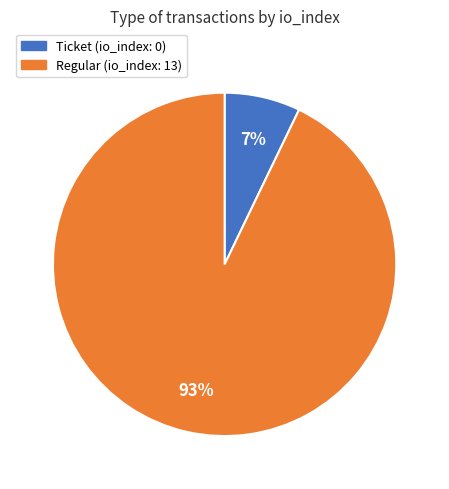

Is it true that Regular is 99% of the pie?

False